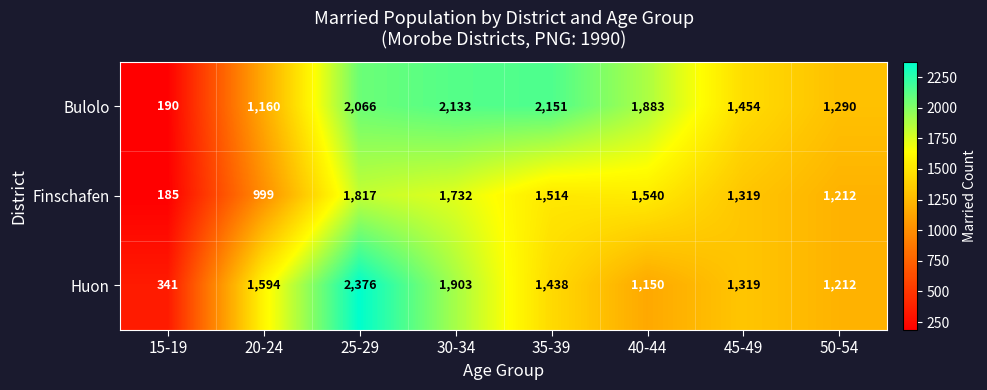

Rank the series by their average value, from highest to lowest.

Bulolo, Huon, Finschafen